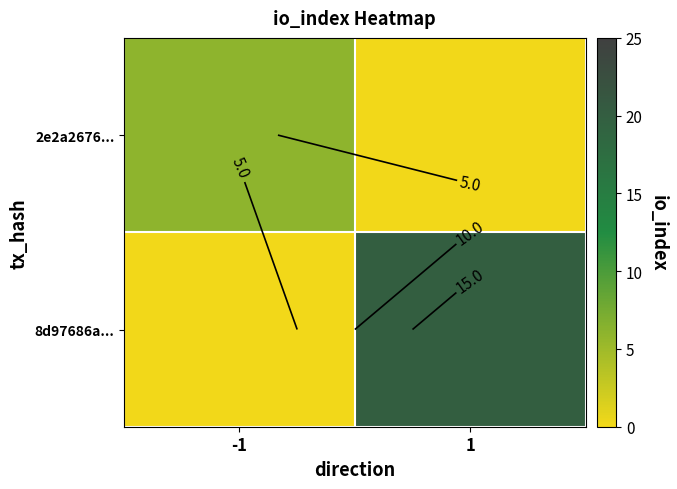

At which category does the chart reach its peak across all series?

1